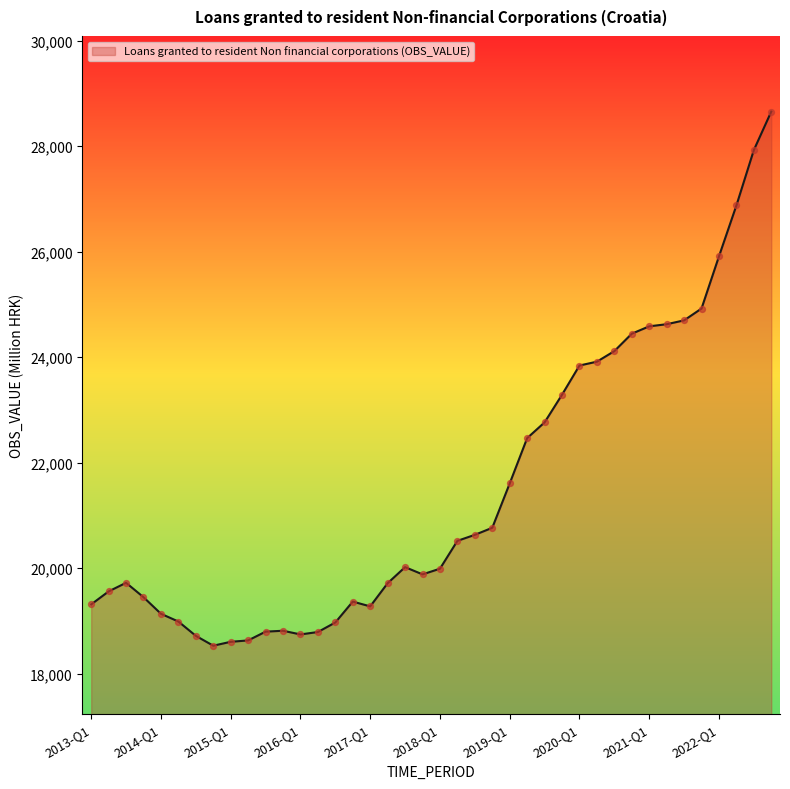

What is the minimum value shown in the chart?

18532.8